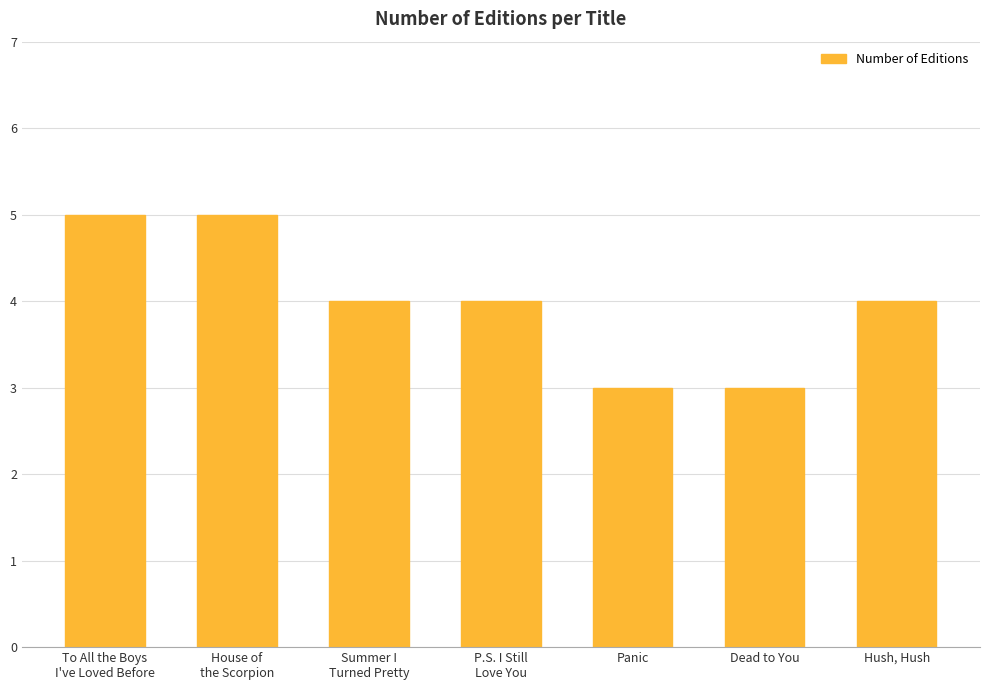

Reading left to right, list all the values displayed in this chart.

To All the Boys
I've Loved Before=5	House of
the Scorpion=5	Summer I
Turned Pretty=4	P.S. I Still
Love You=4	Panic=3	Dead to You=3	Hush, Hush=4